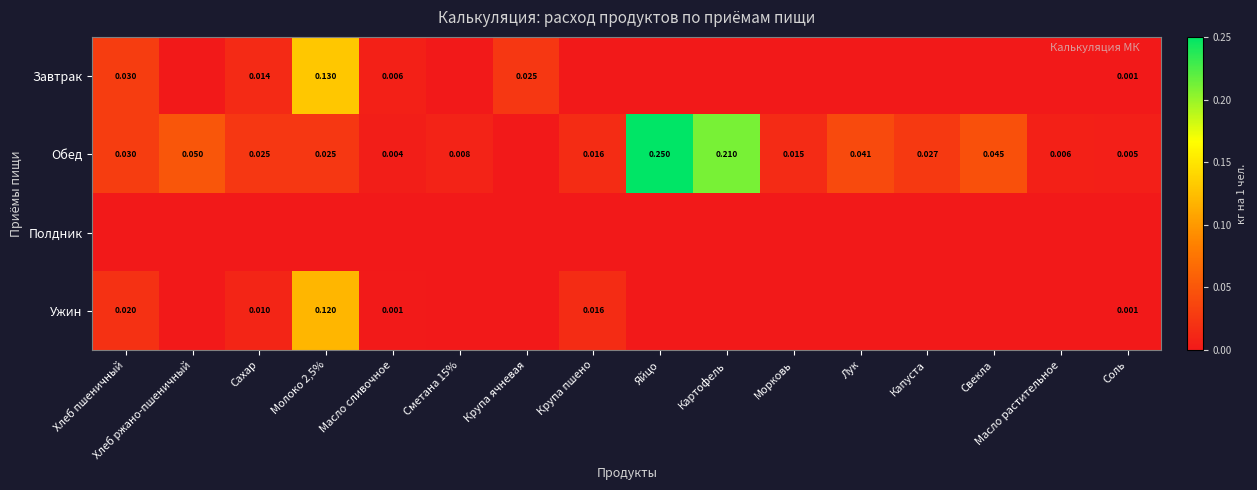

What is the difference between the maximum and minimum values in the Ужин series?

0.1